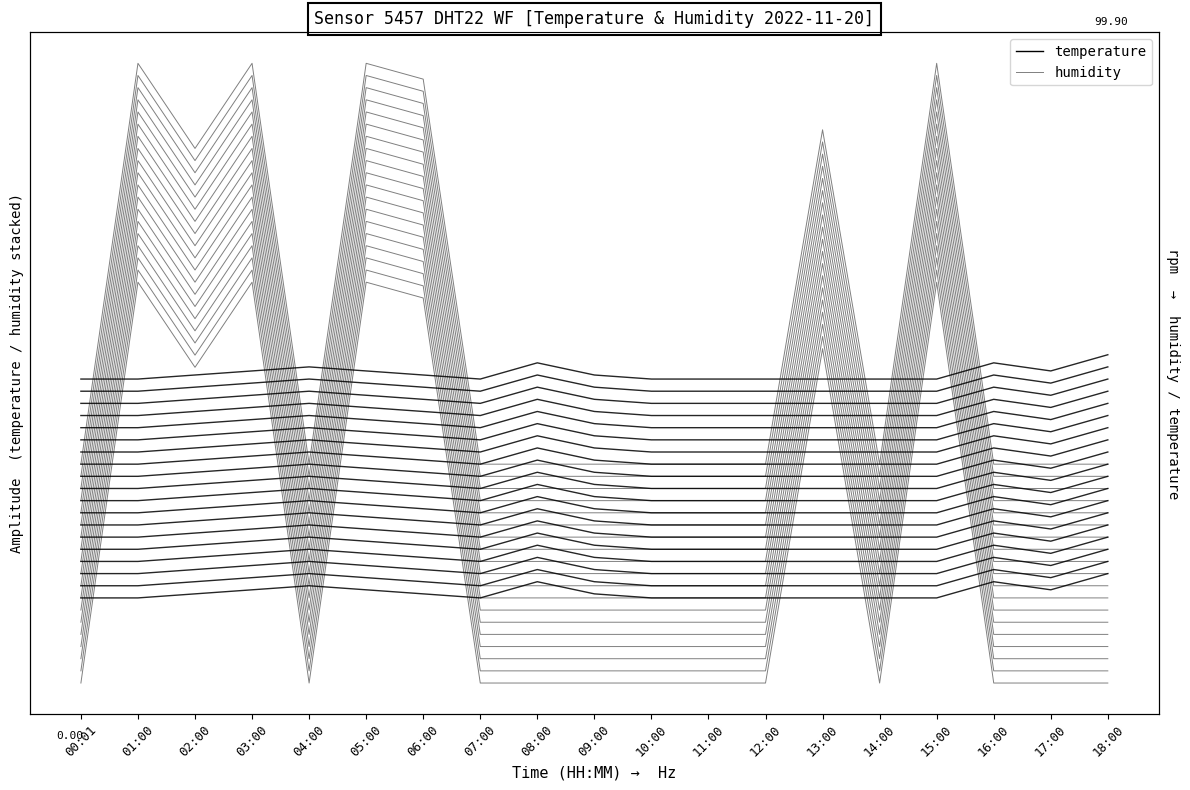

Which series ends up on top after the final intersection of humidity and temperature?

temperature